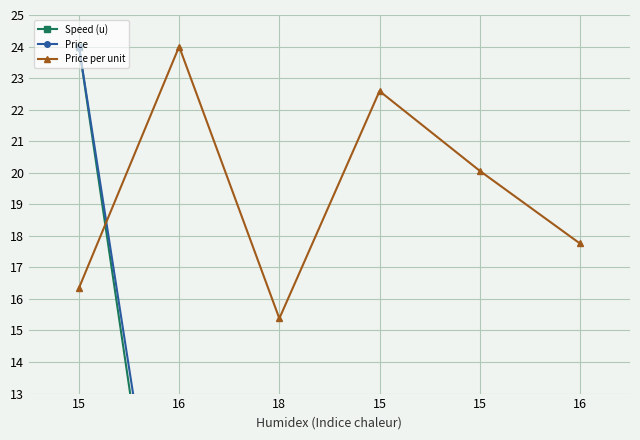

How many interior local valleys does the Speed (u) series have?

2